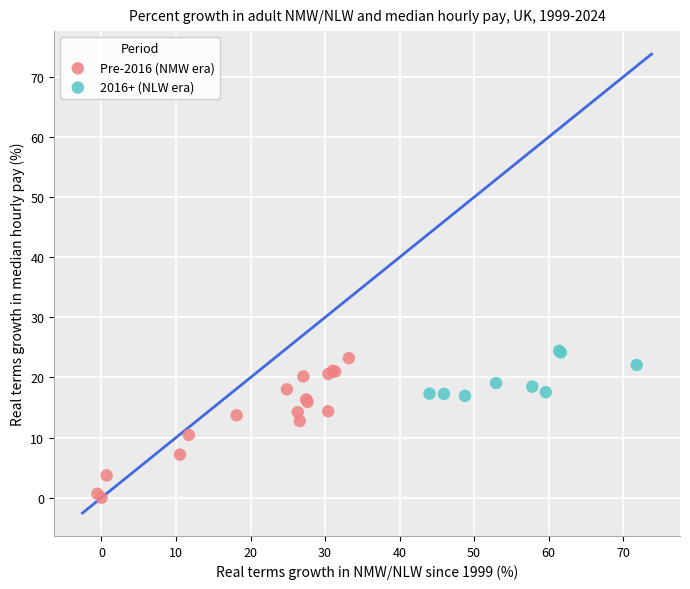

Which series has the widest spread of Y values?

Pre-2016 (NMW era)